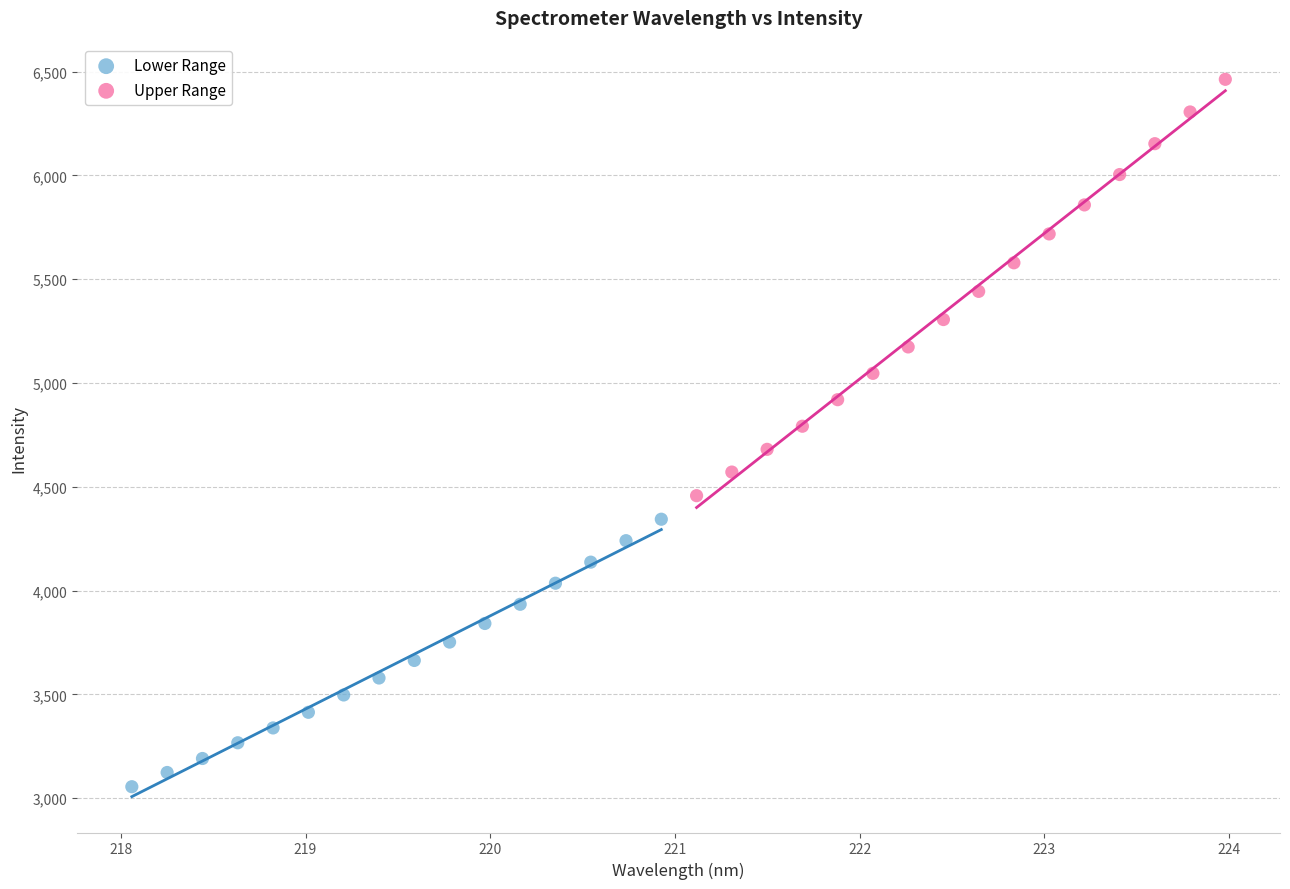

Which series reaches the minimum Y coordinate?

Lower Range